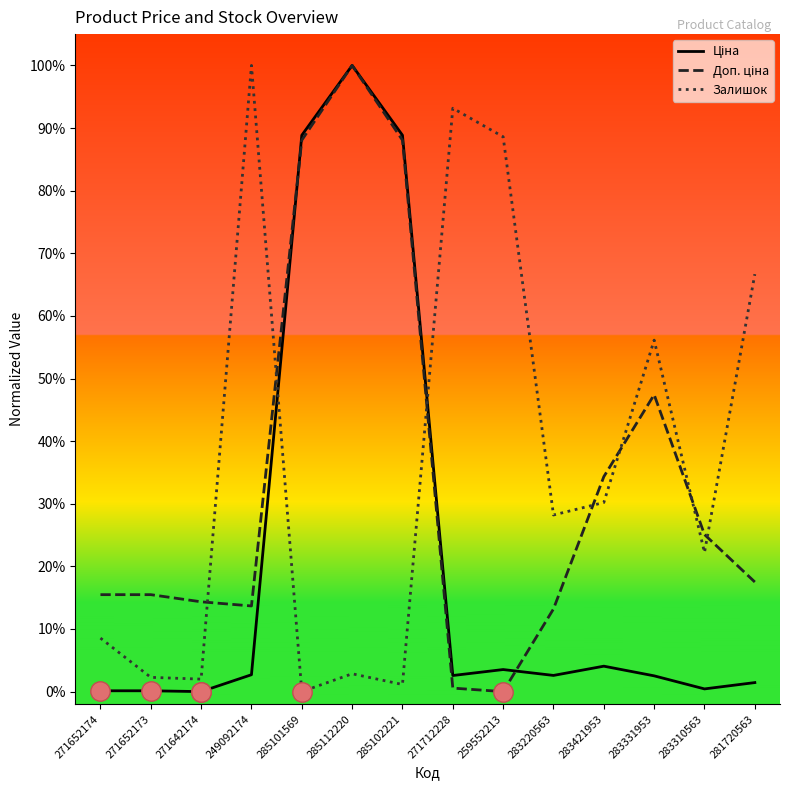

Rank the categories by Залишок value from highest to lowest.

249092174, 271712228, 259552213, 281720563, 283331953, 283421953, 283220563, 283310563, 271652174, 285112220, 271652173, 271642174, 285102221, 285101569